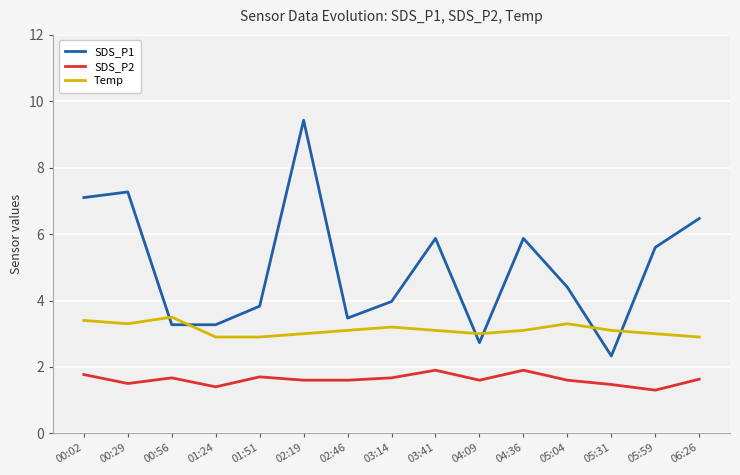

Where is the first local maximum for Temp?

00:56